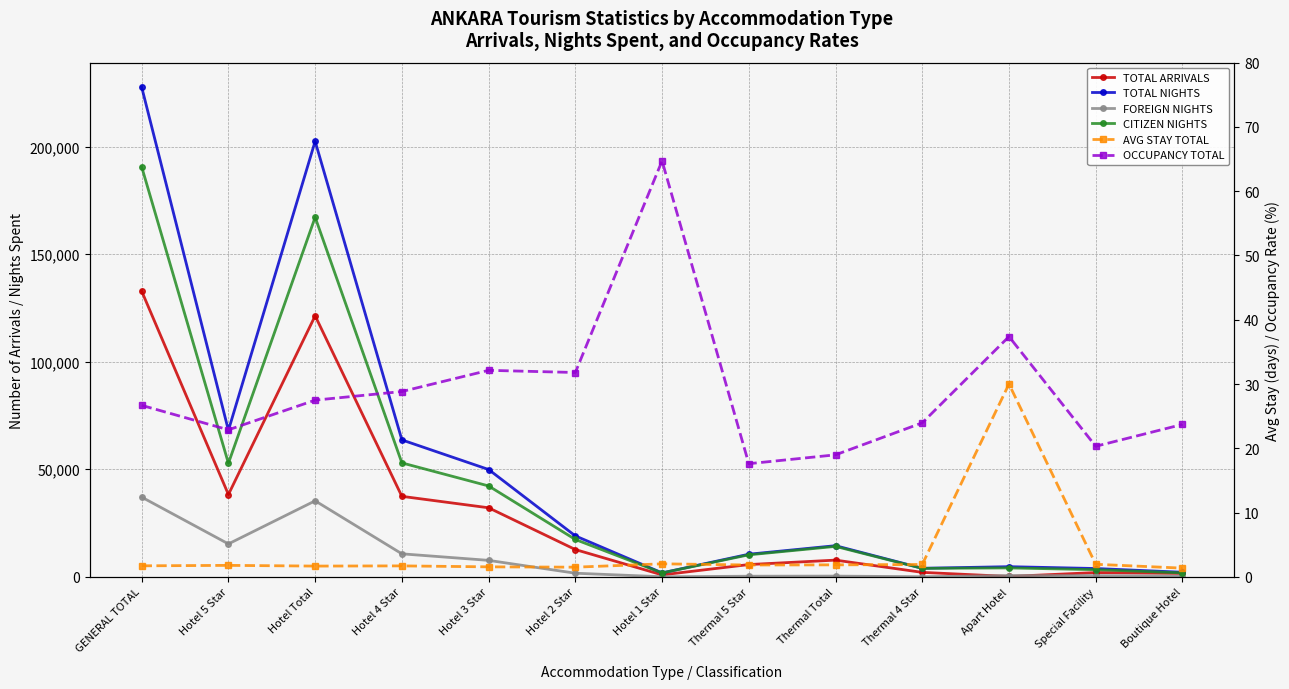

Does the chart have visible grid lines?

Yes